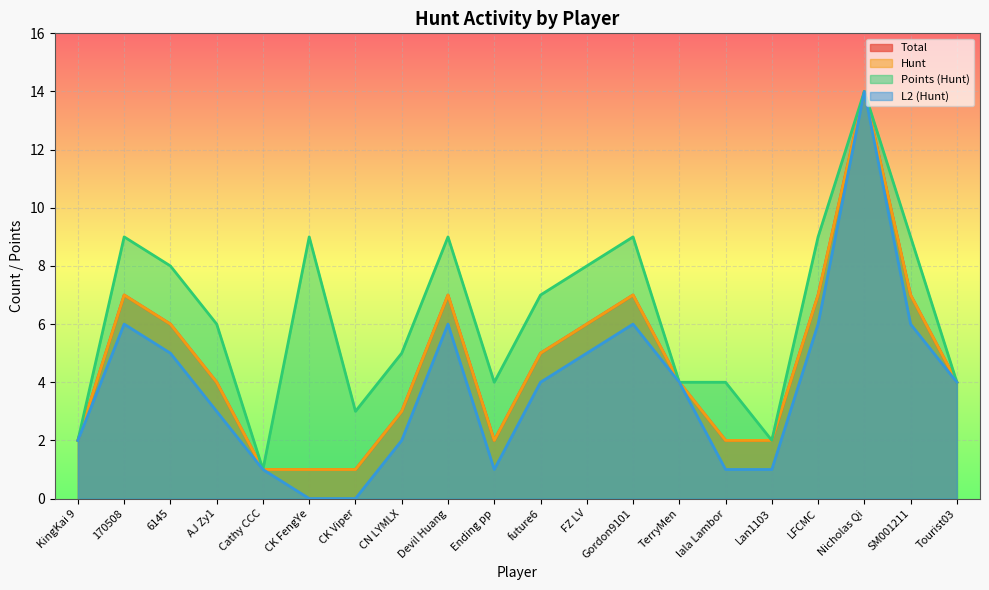

Read the Hunt value at Devil Huang.

7